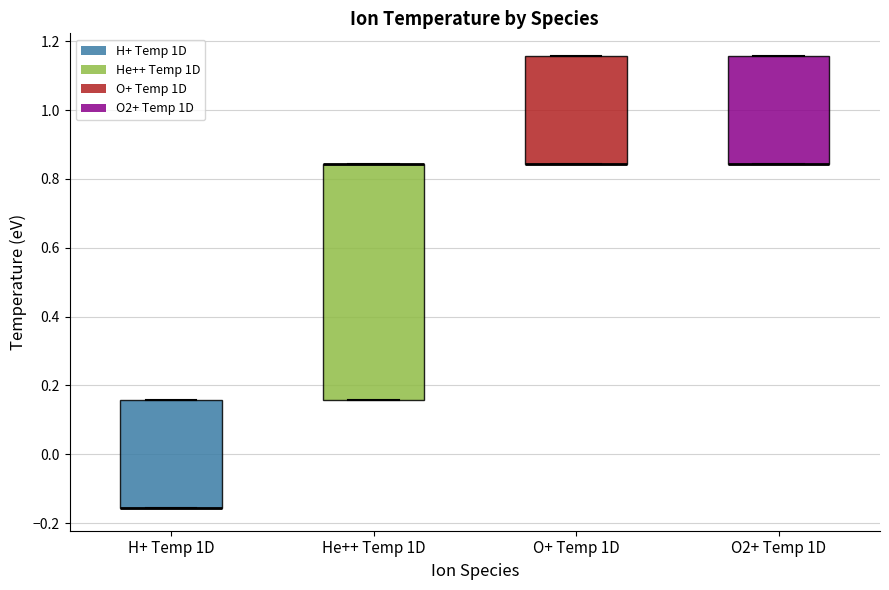

Which box is the tallest, from its lower edge to its upper edge?

He++ Temp 1D